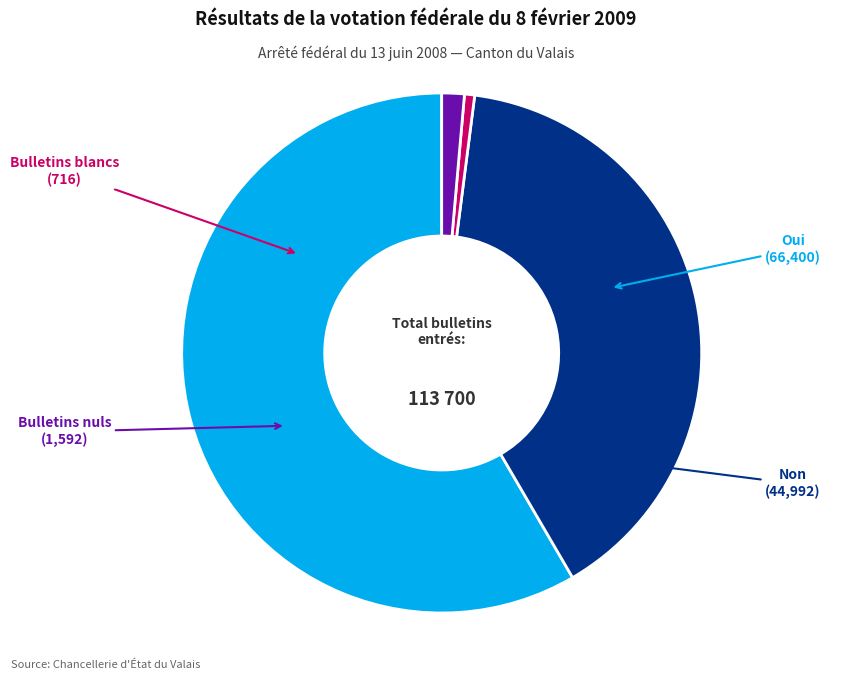

Which has a higher value, Bulletins nuls or Oui?

Oui